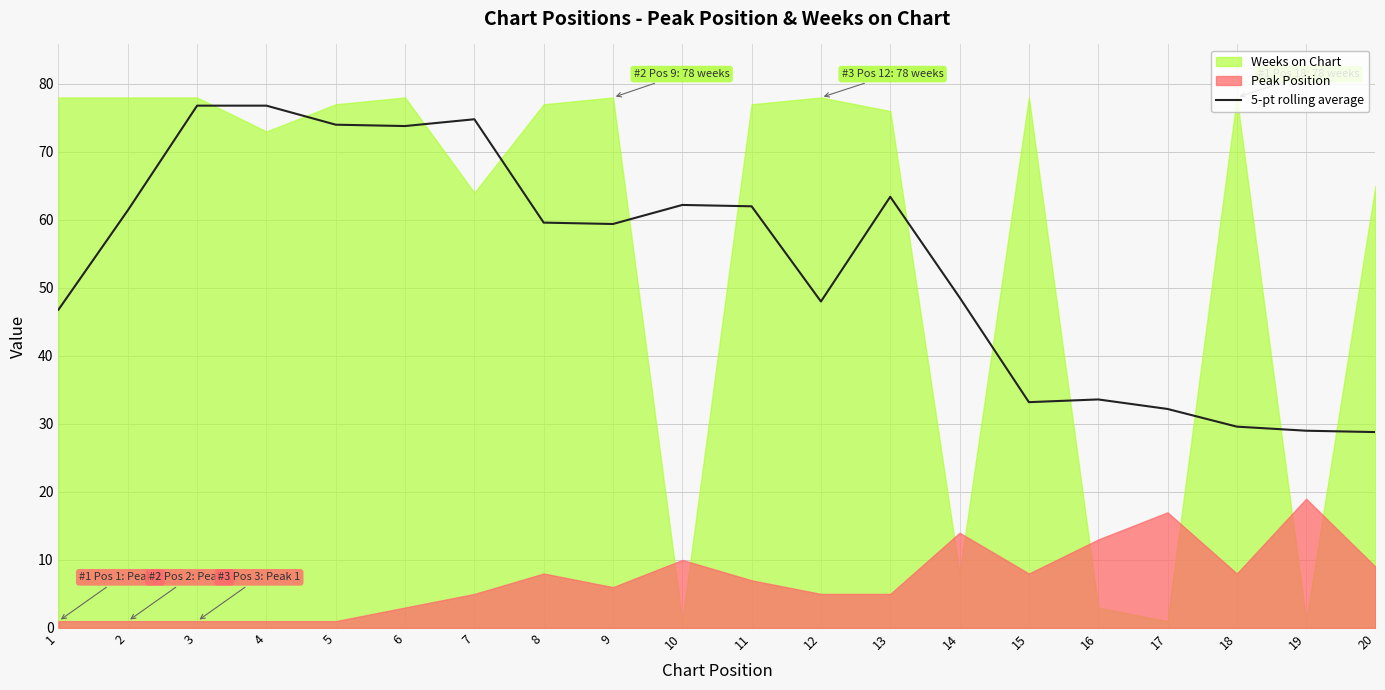

The chart shows a value of 63.4 at 13. True or false?

True